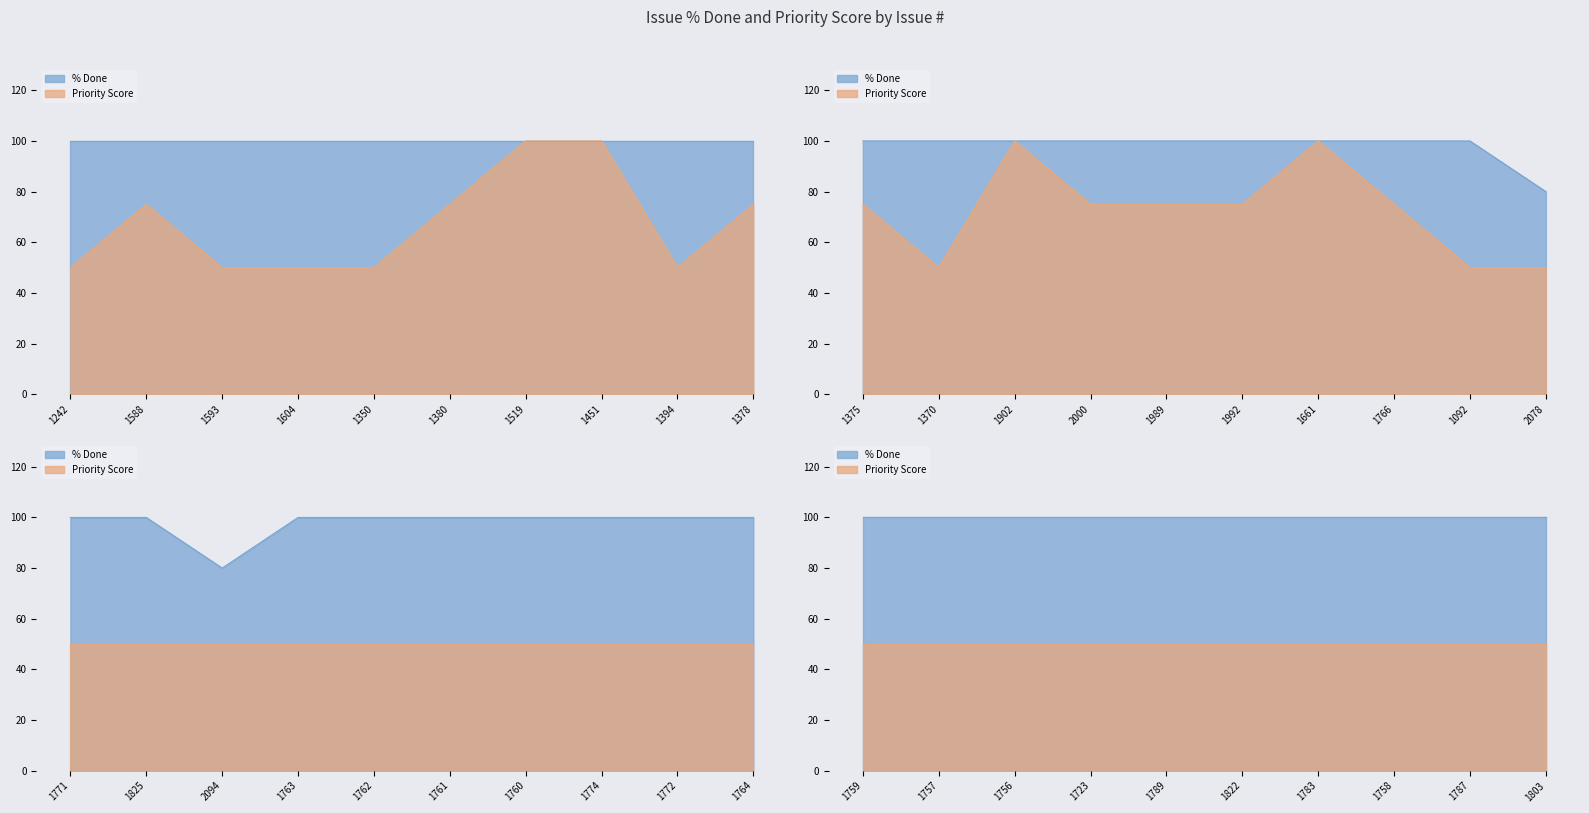

What is the spread (max minus min) of values at 1989?

25